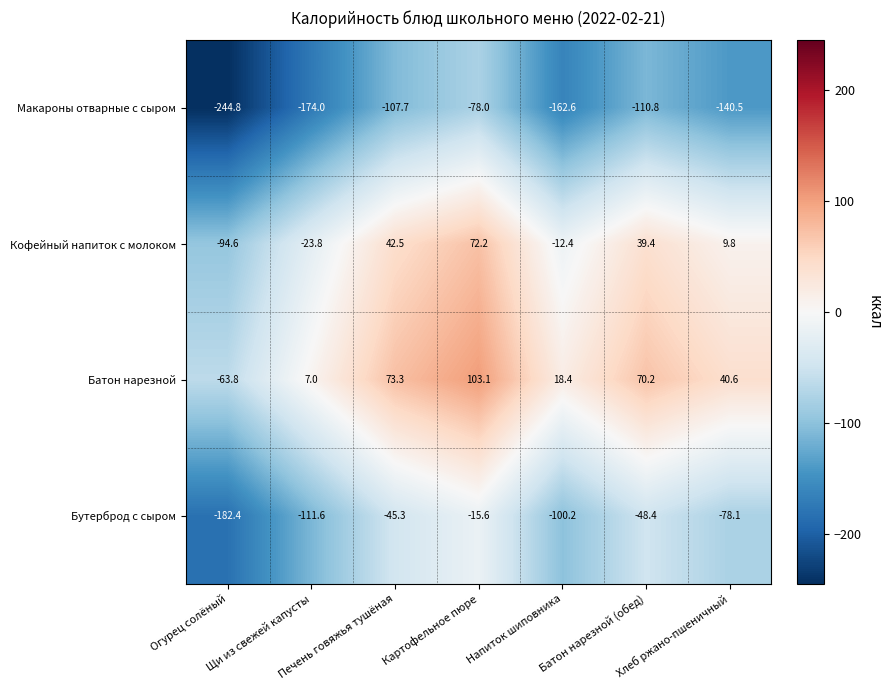

Rank the series at Печень говяжья тушёная from lowest to highest value.

Макароны отварные с сыром, Бутерброд с сыром, Кофейный напиток с молоком, Батон нарезной